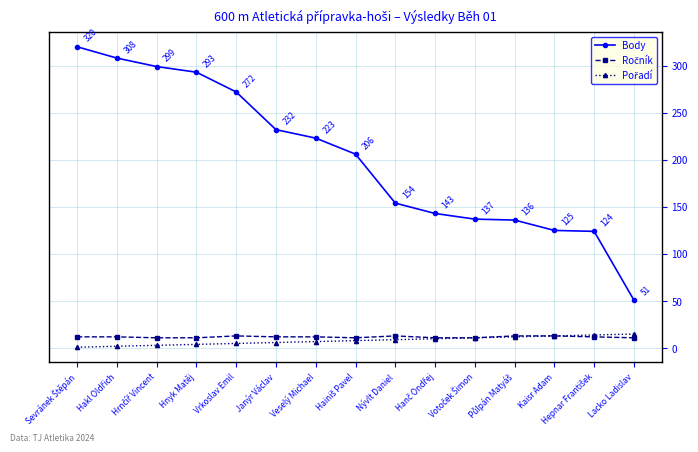

What is the label of the 10th point from the right?

Janýr Václav